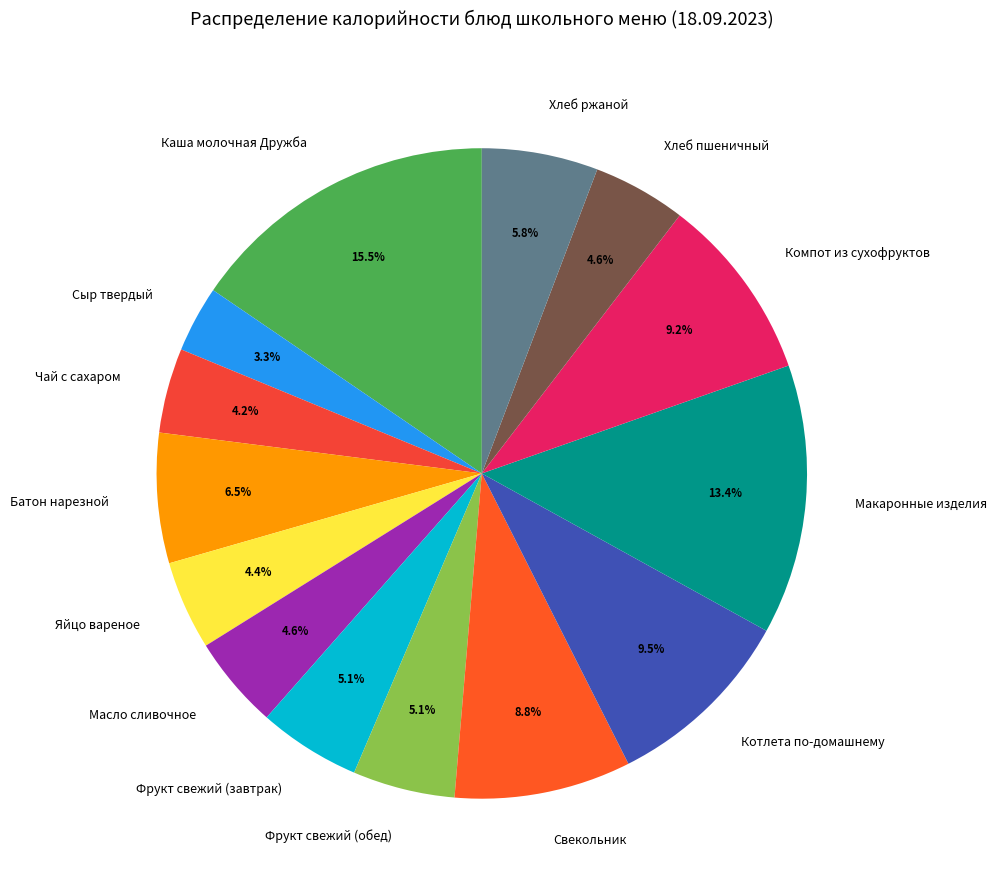

Which category has the smallest portion of the pie?

Сыр твердый